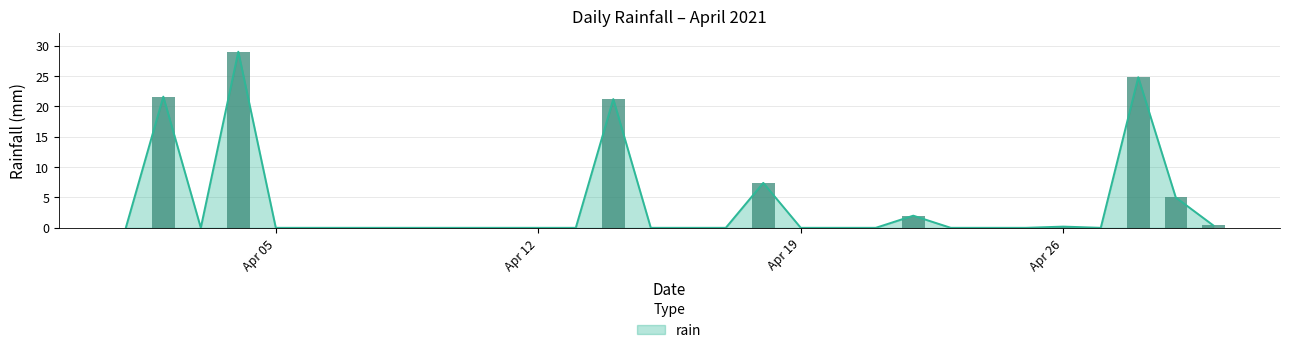

Does the chart contain stacked bars?

No